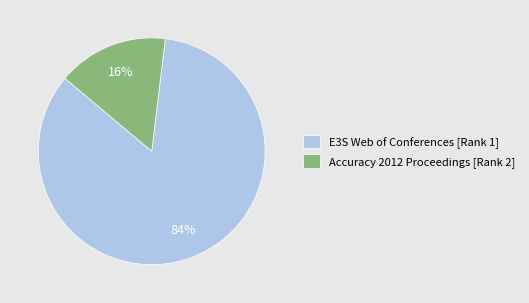

To the nearest percent, what percentage of the pie is Accuracy 2012 Proceedings [Rank 2]?

16%